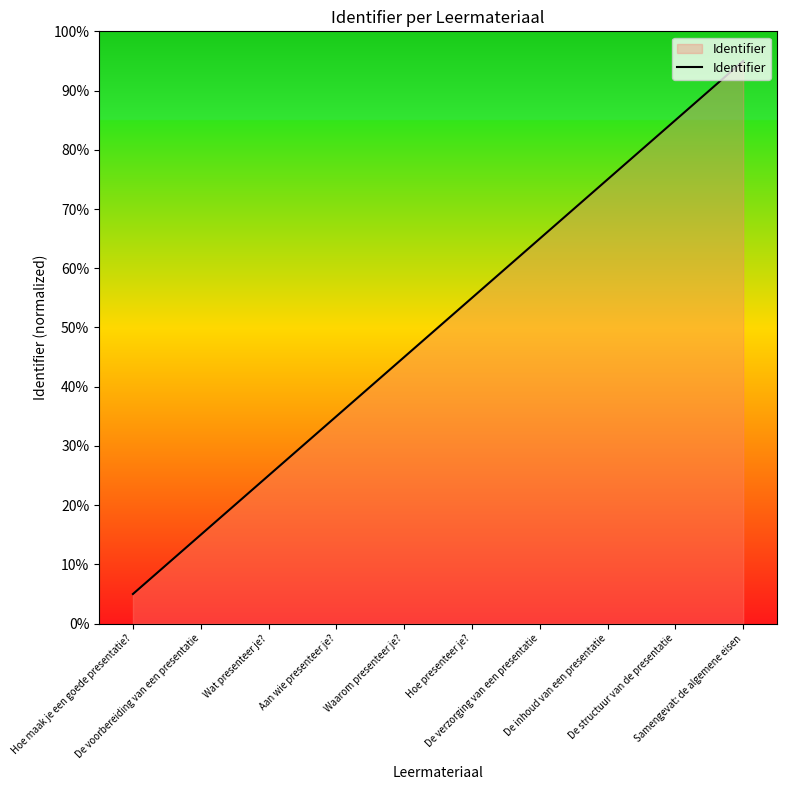

Approximately how many times larger is the value at Hoe maak je een goede presentatie? compared to Aan wie presenteer je??

0.1